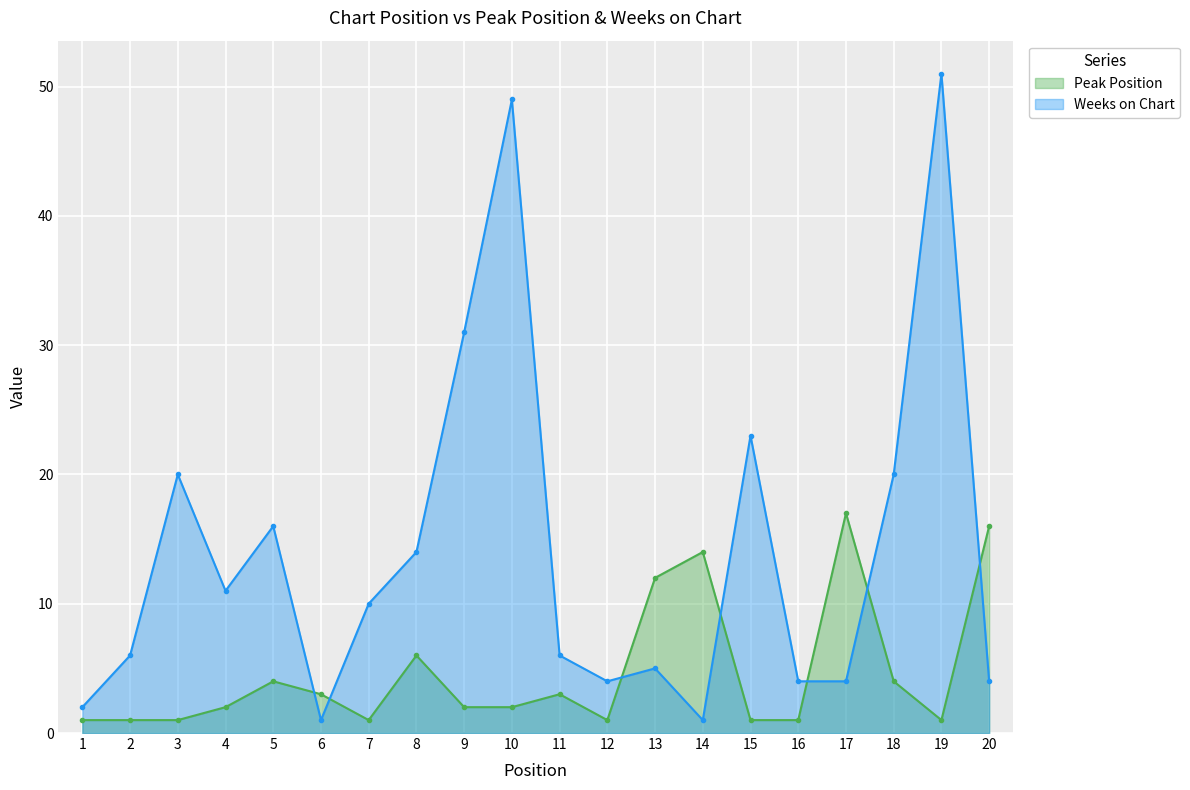

At which category is the sum across all series the highest?

19